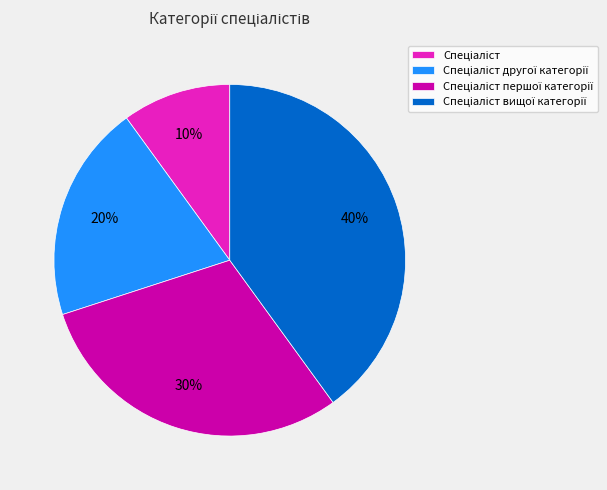

Is there a majority slice in this chart?

No